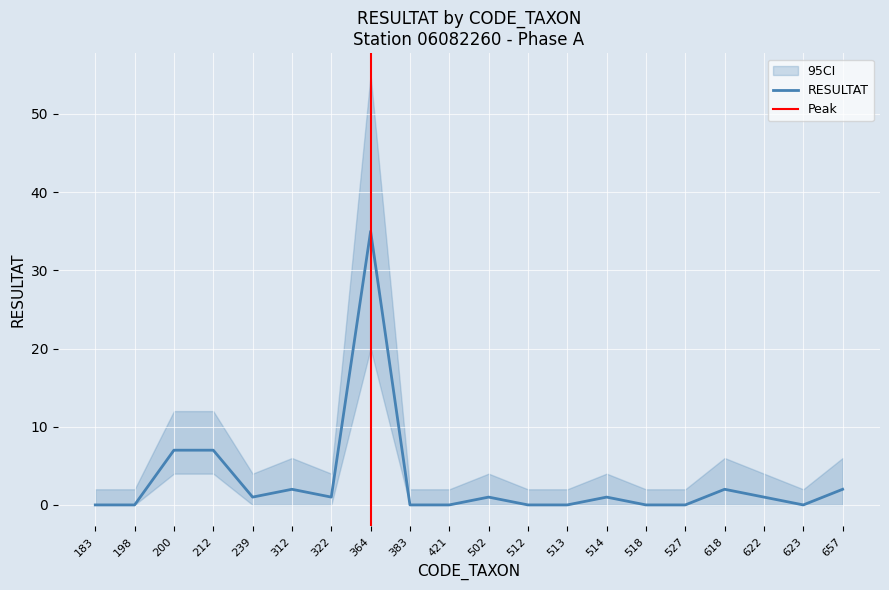

In RESULTAT, how many points are lower than both neighbors (excluding endpoints)?

3